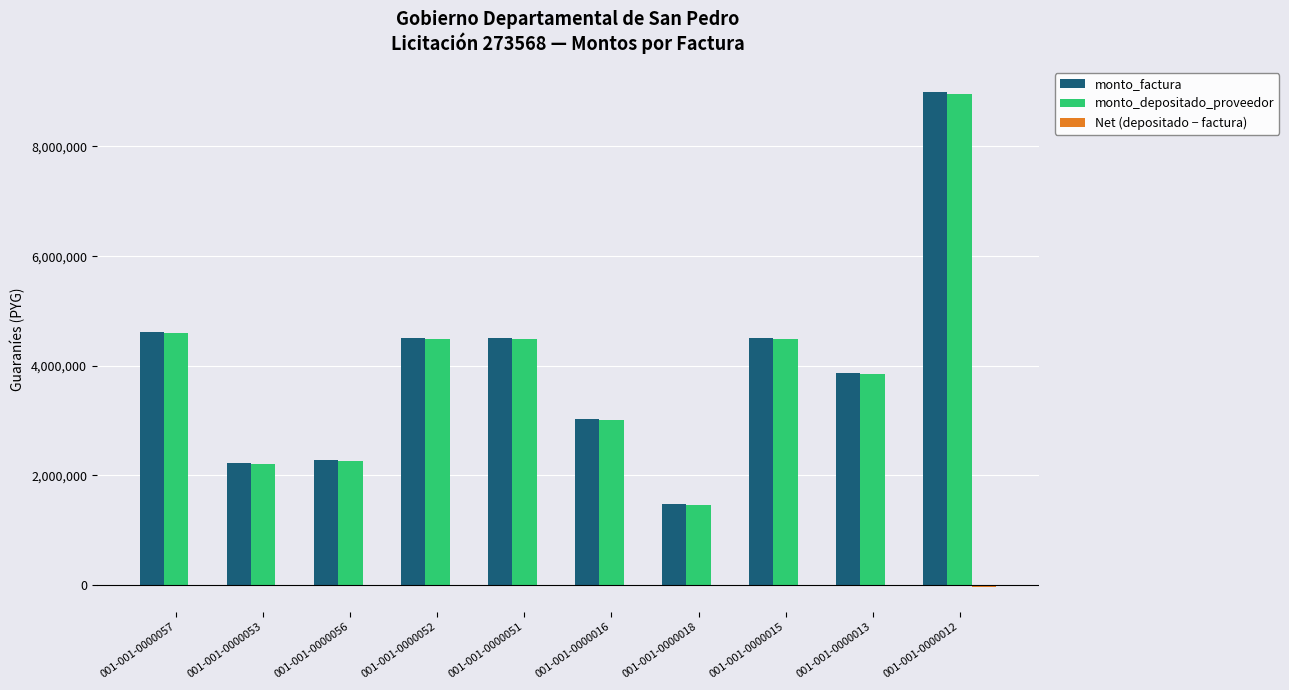

What is the maximum value shown in the chart?

9000000